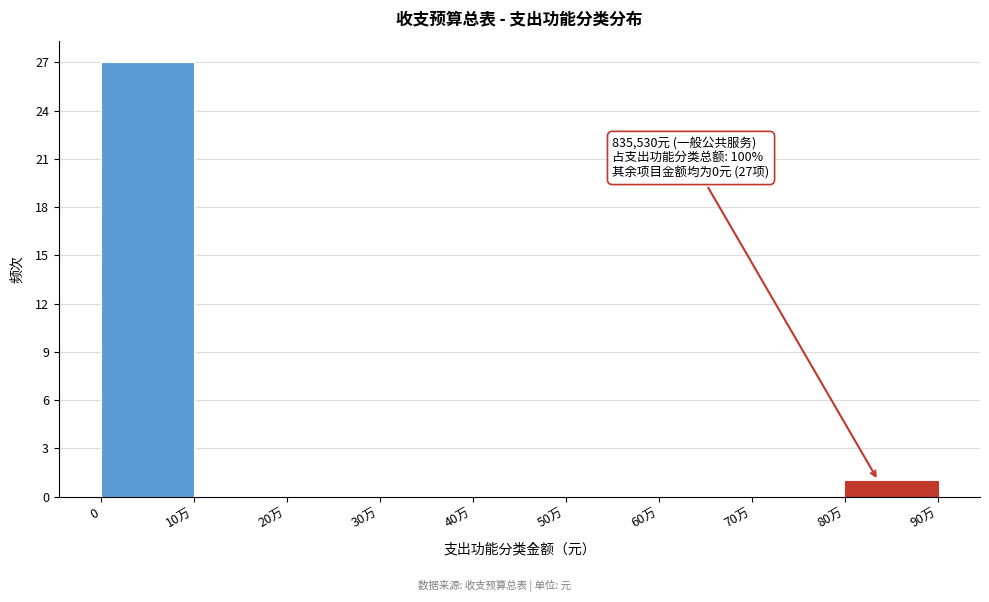

Reading left to right, what are all the values shown in this chart?

0=27	10万=0	20万=0	30万=0	40万=0	50万=0	60万=0	70万=0	80万=1